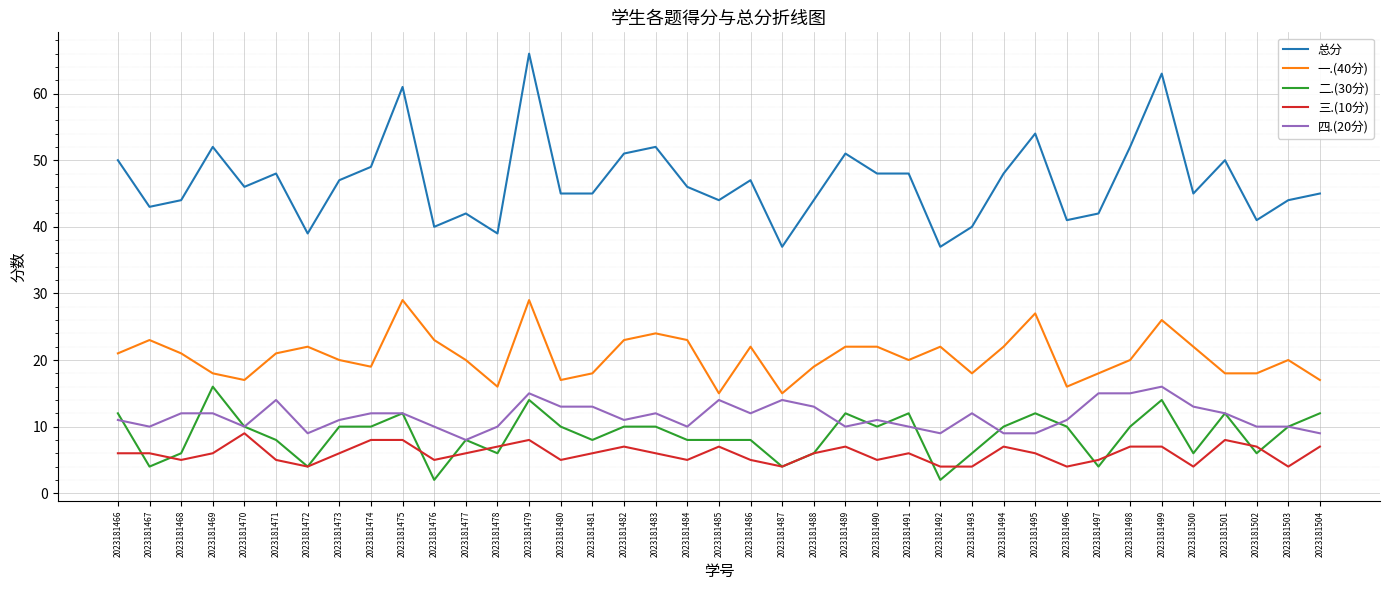

True or false: 总分 has more than 2 interior local peaks.

True